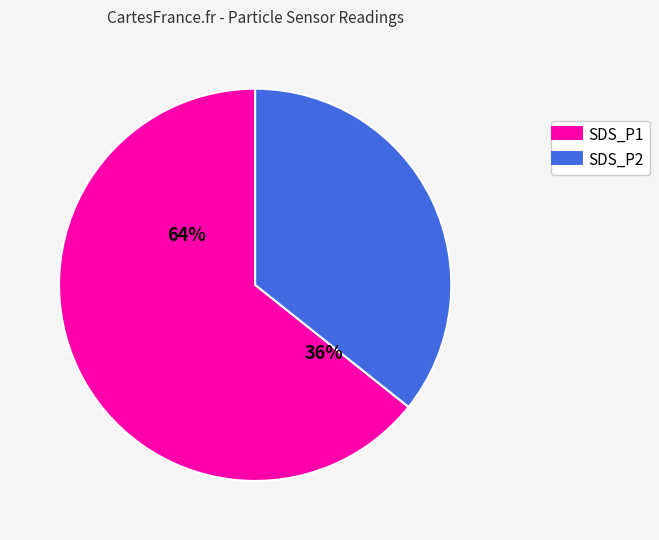

Is it true that SDS_P2 is 36% of the pie?

True